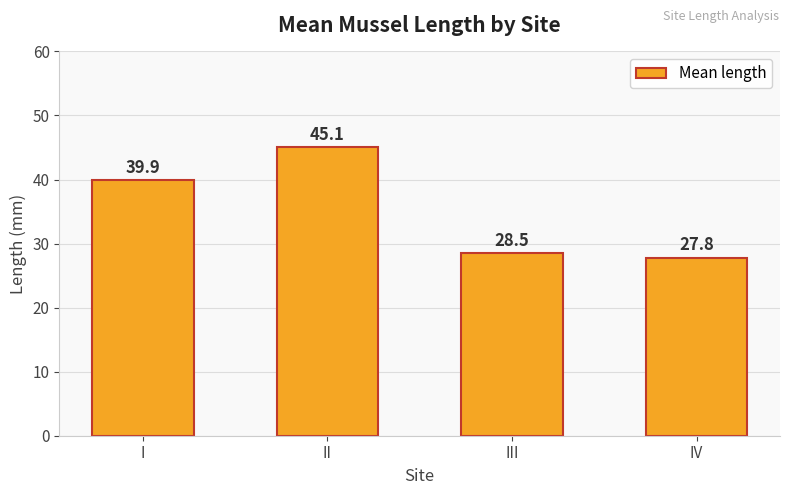

List the labels in order of value, smallest first.

IV, III, I, II